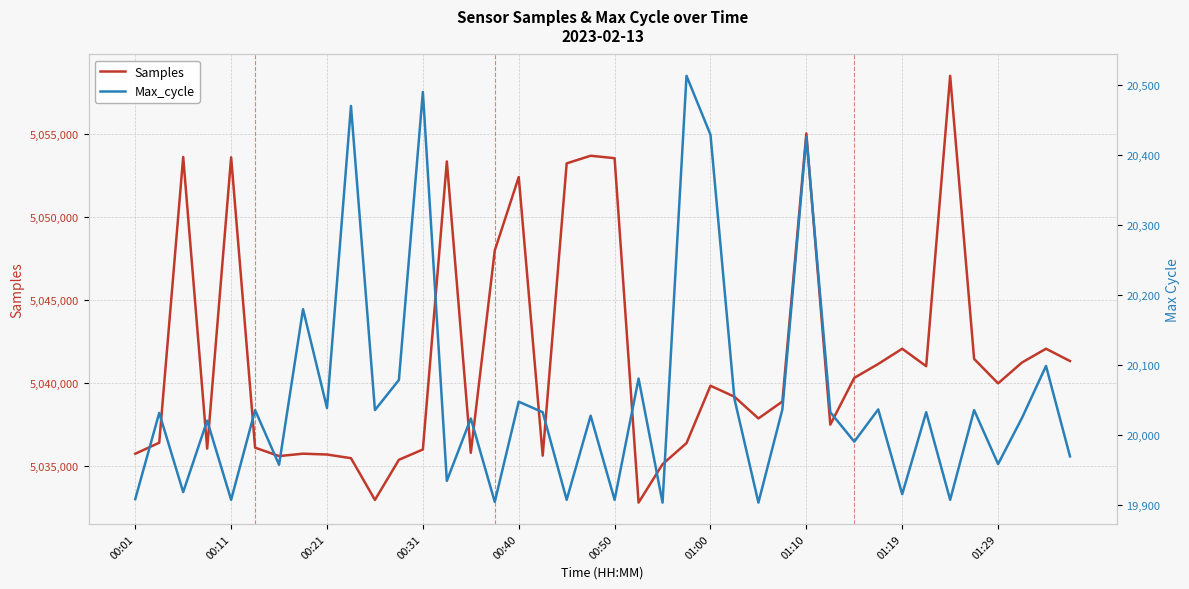

The Samples series shows 1235325 at 01:00. True or false?

False